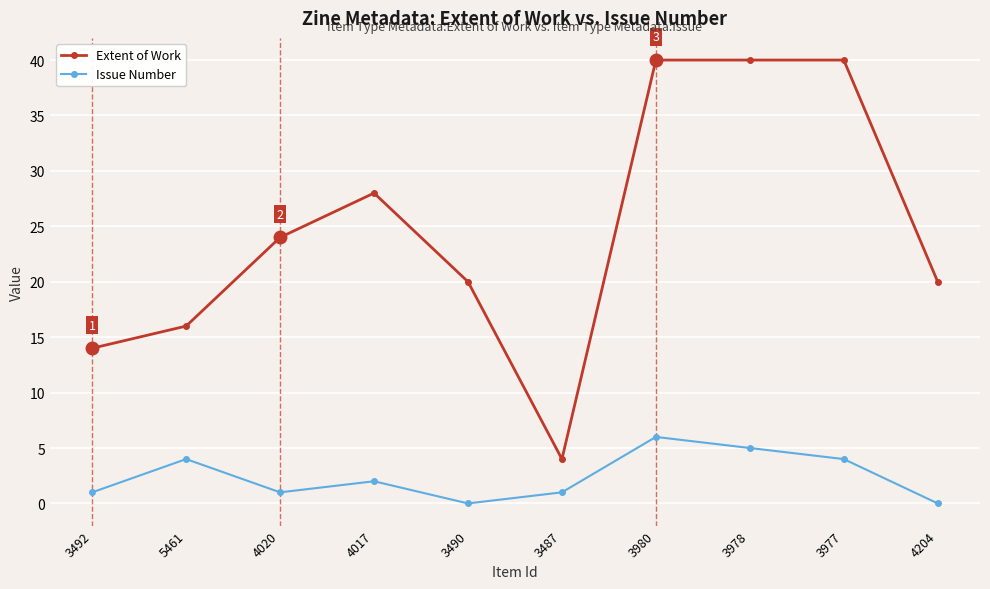

Is it true that Extent of Work equals 20 at 3490?

True